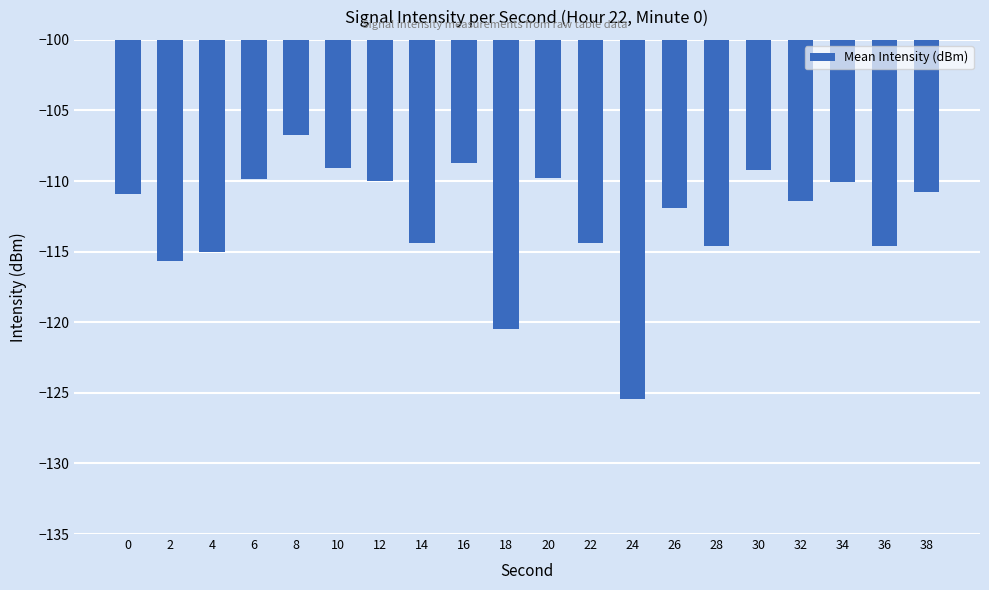

What is the sum of all values?

-2253.0